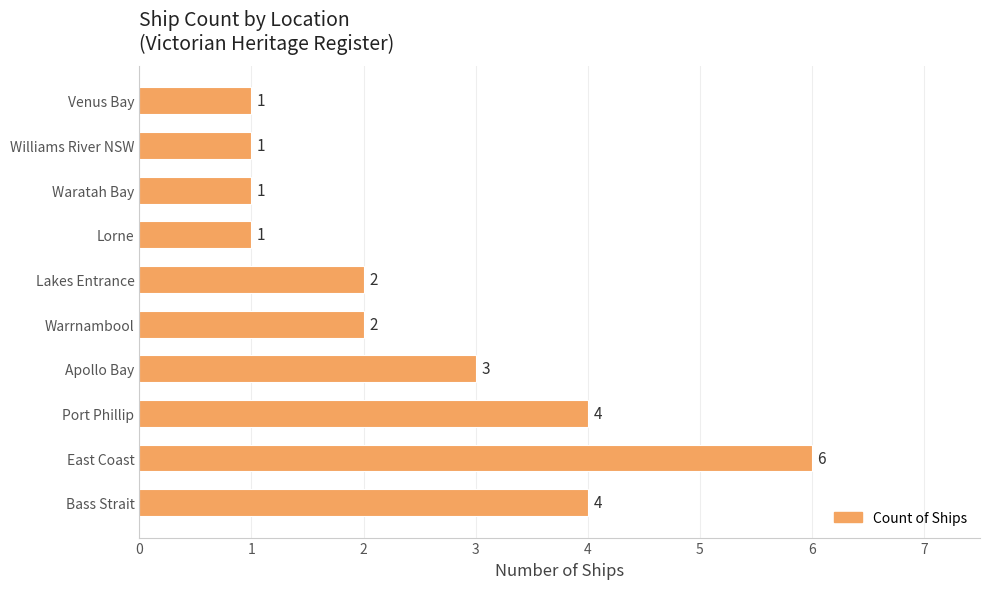

Is it true that the value at Port Phillip is 4?

True